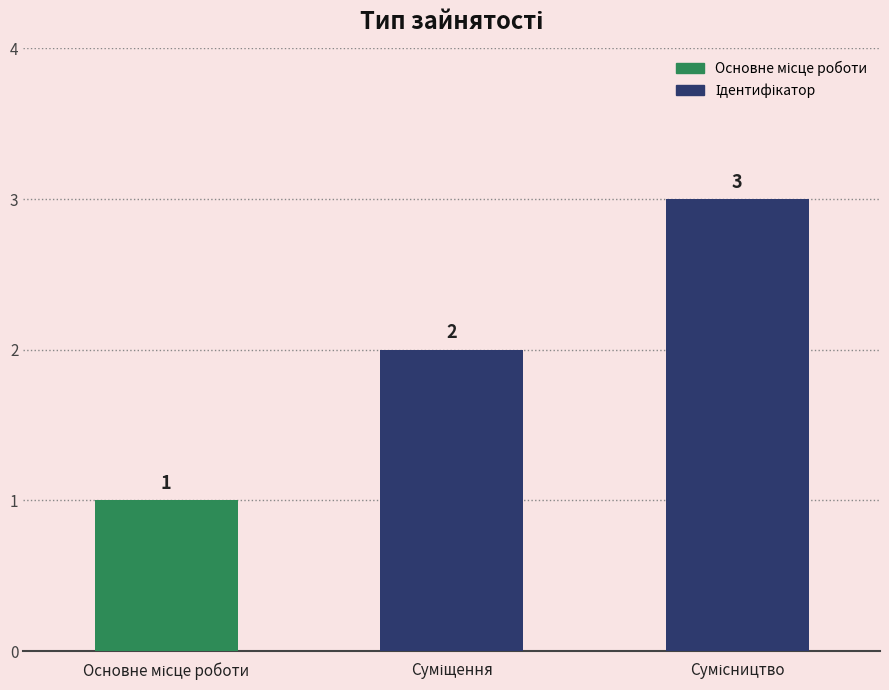

What is the maximum value shown in the chart?

3